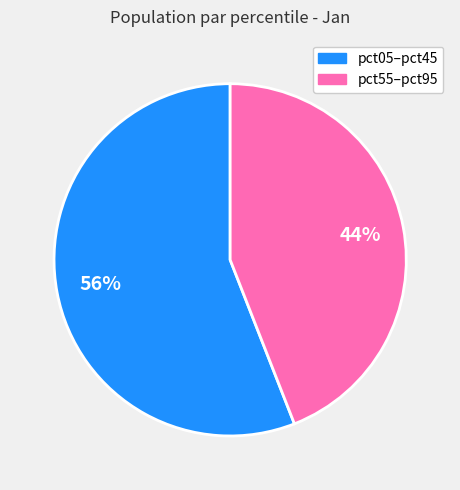

Is there a majority slice in this chart?

Yes